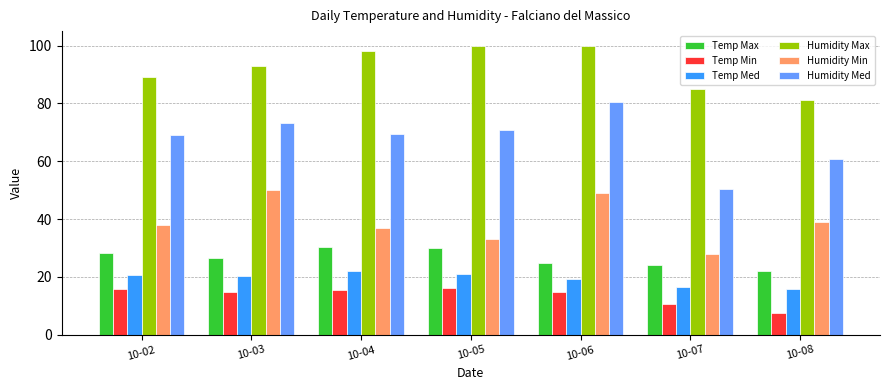

What is the sum of the Temp Max values at 10-08 and 10-07?

46.0